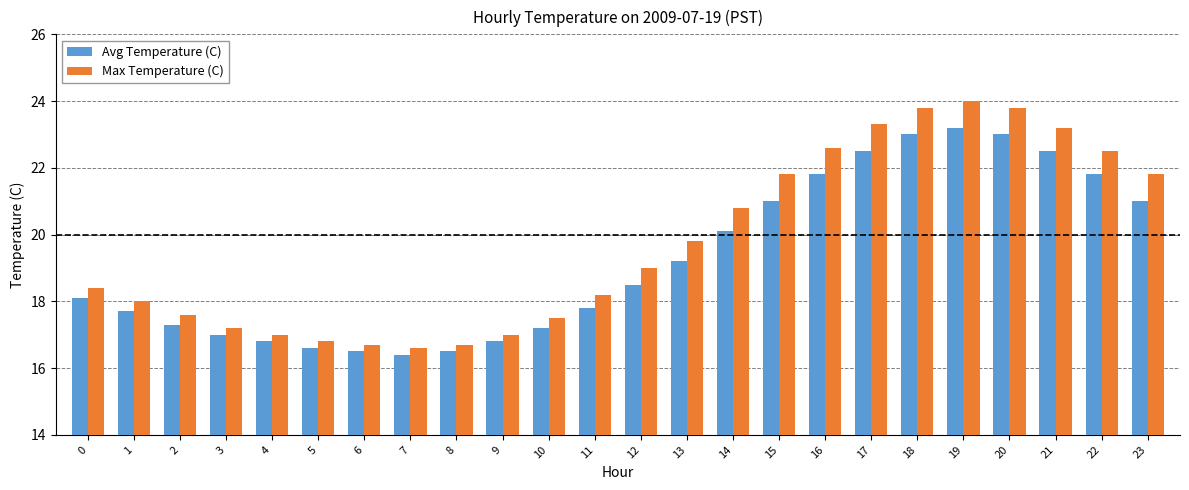

Are the bars horizontal?

No